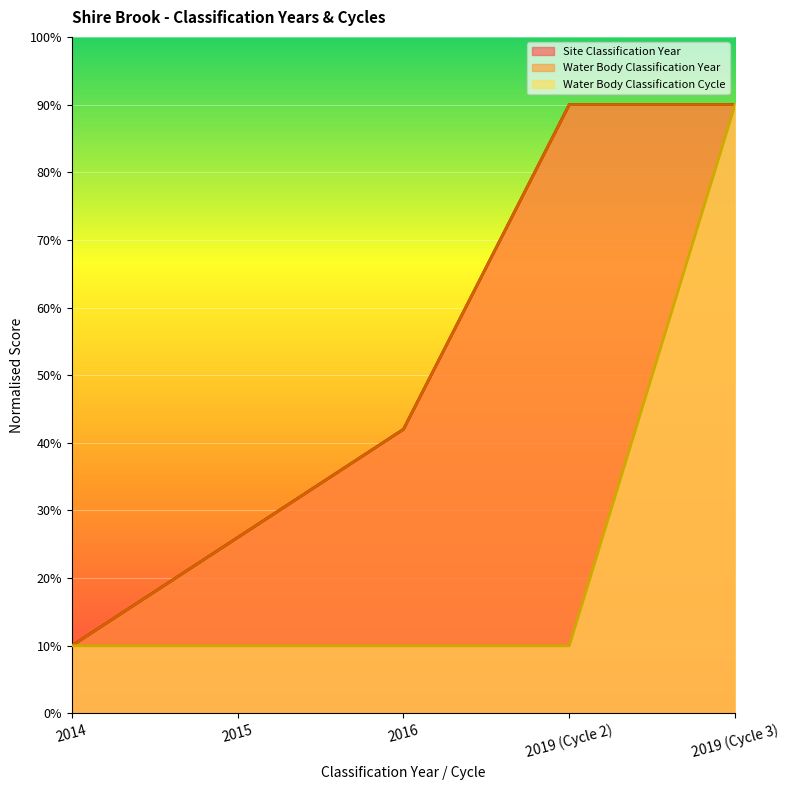

How many data points in Site Classification Year are less than 42?

2